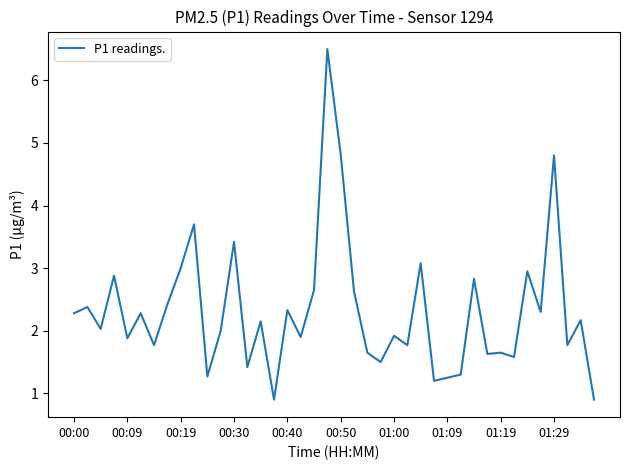

What is the sum of all values?

92.9